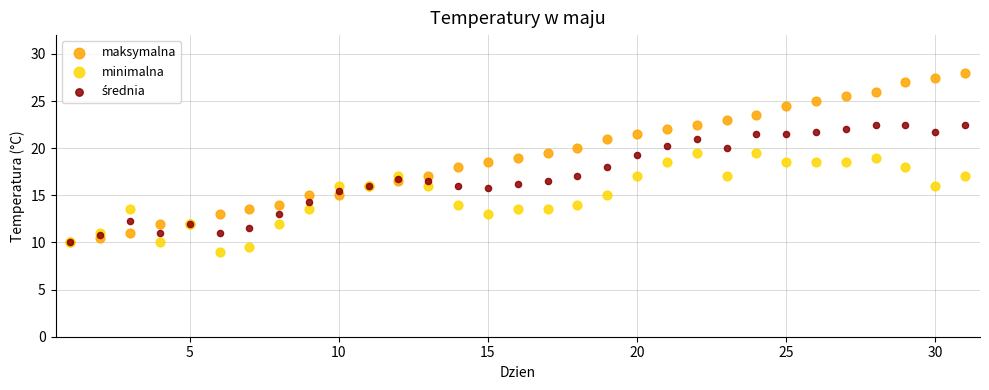

Which series has the largest Y range (max minus min)?

maksymalna